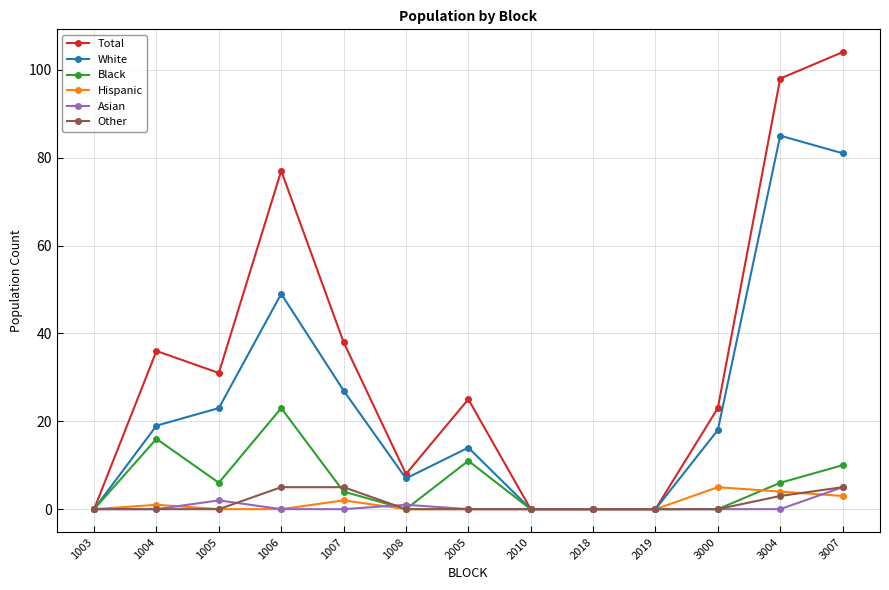

Reading left to right, what are all the values shown in this chart?

Total: 0	36	31	77	38	8	25	0	0	0	23	98	104
White: 0	19	23	49	27	7	14	0	0	0	18	85	81
Black: 0	16	6	23	4	0	11	0	0	0	0	6	10
Hispanic: 0	1	0	0	2	0	0	0	0	0	5	4	3
Asian: 0	0	2	0	0	1	0	0	0	0	0	0	5
Other: 0	0	0	5	5	0	0	0	0	0	0	3	5